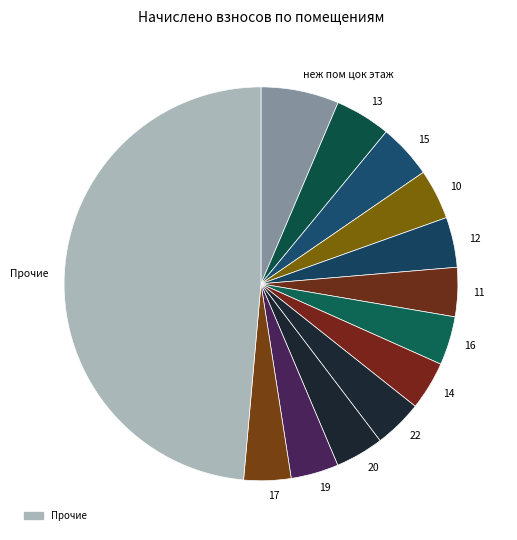

What is the largest slice in the pie chart?

Прочие